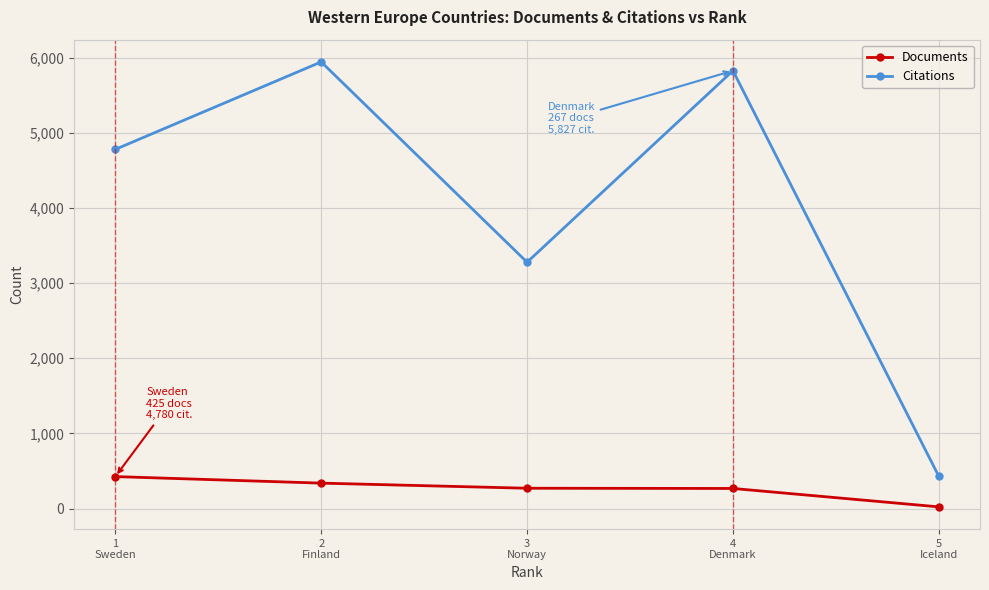

Which series has the largest total across all categories?

Citations